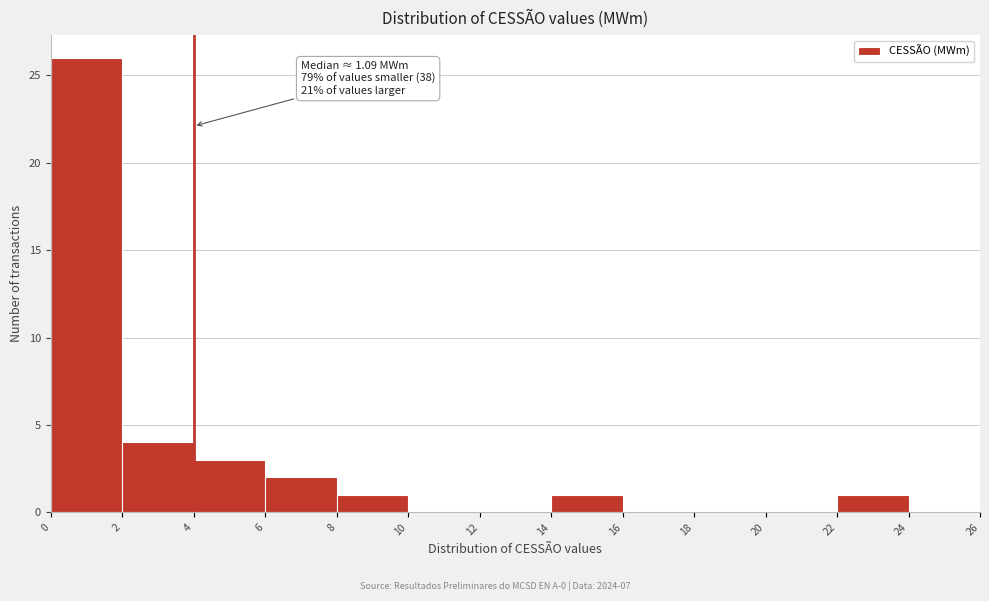

Over which range of the x-axis is the bar tallest?

0 to 2